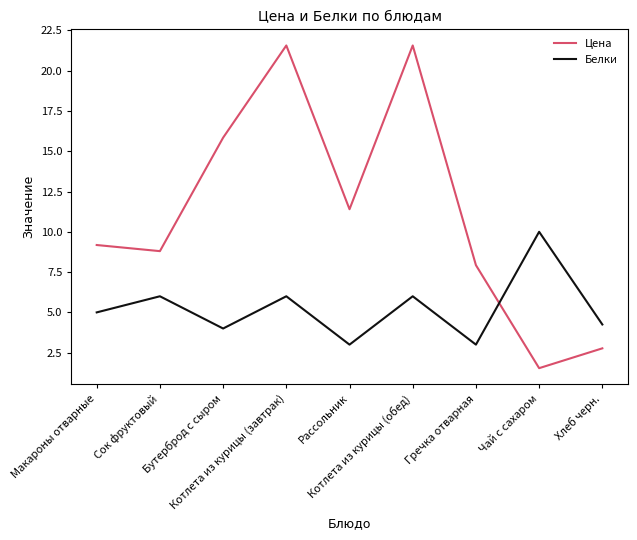

The value of Цена at Чай с сахаром is 1.5. True or false?

True